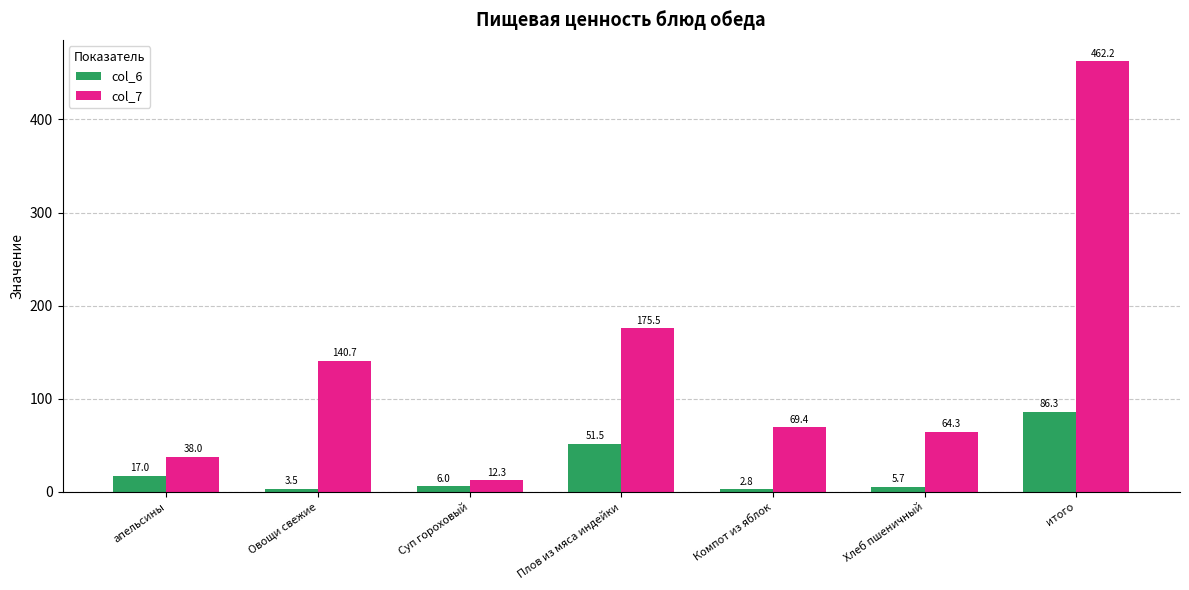

Count the number of categories in the chart.

7